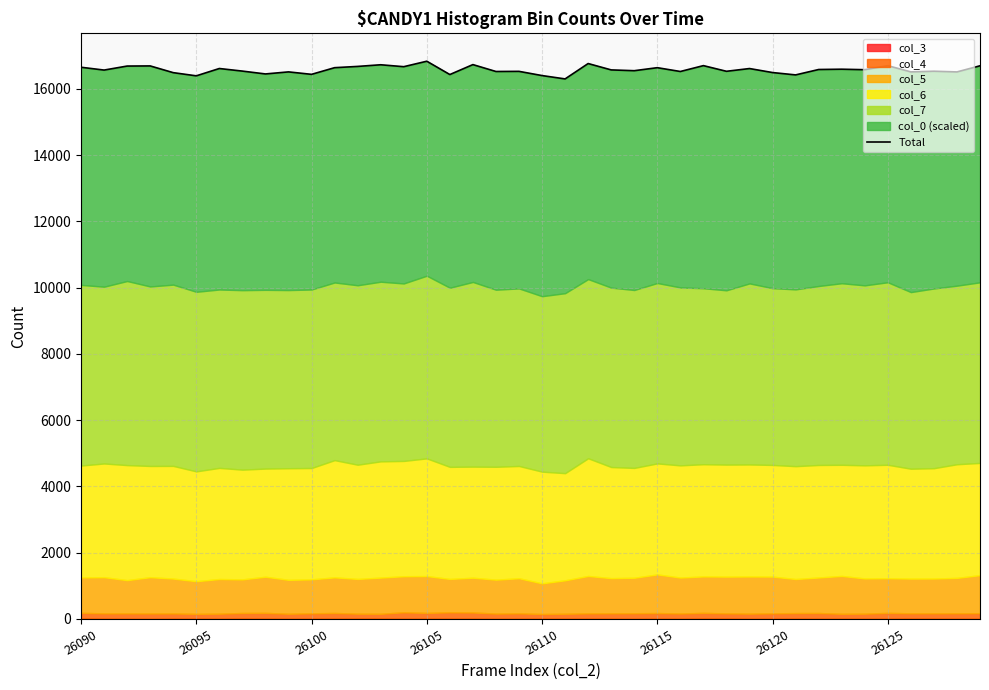

What is the sum of the values at 34 and 33?

33165